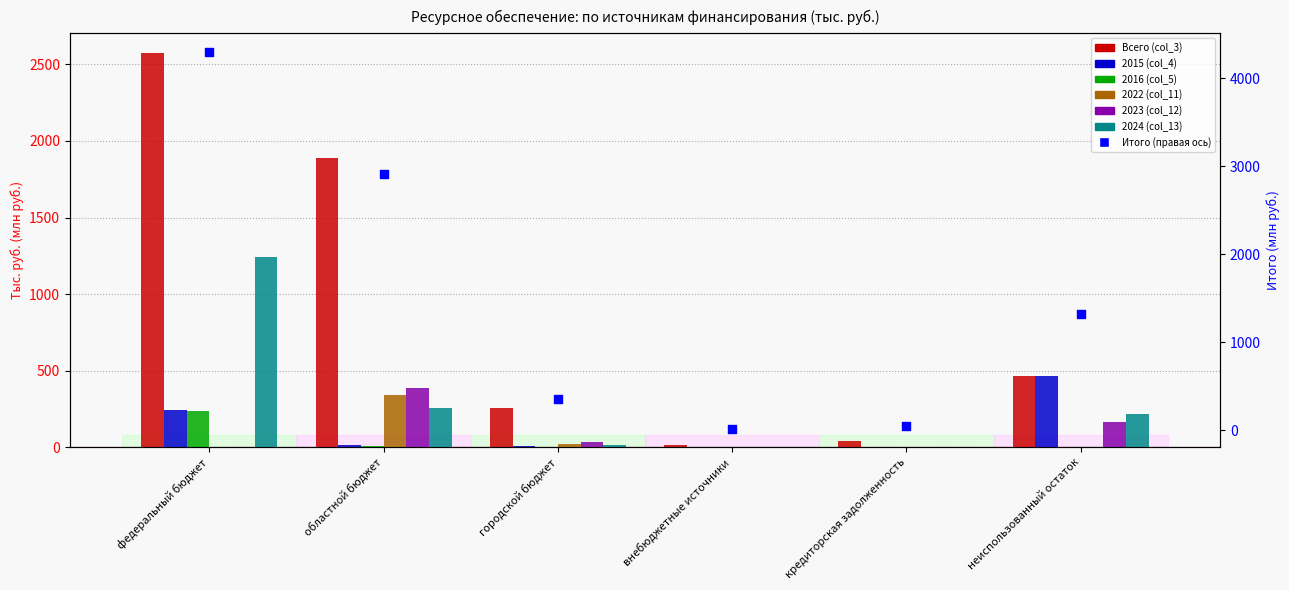

What is the total value across all series at областной бюджет?

2904.3